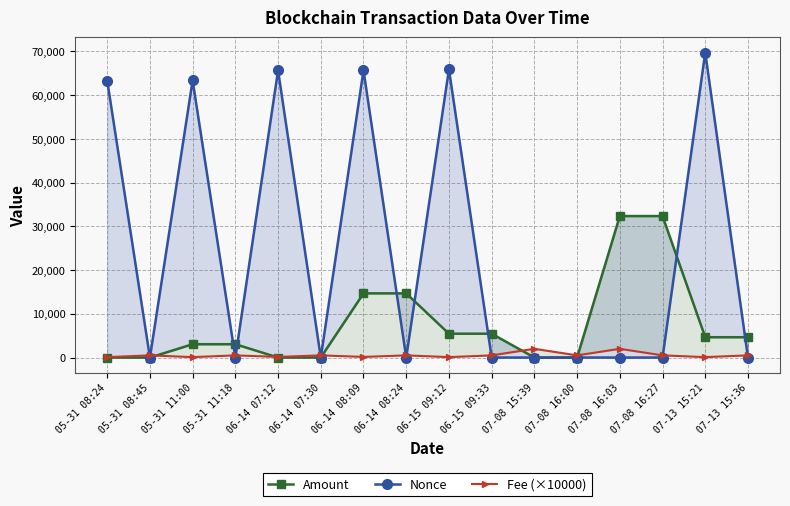

Between 05-31 08:45 and 06-14 08:09, which series saw the biggest shift?

Nonce